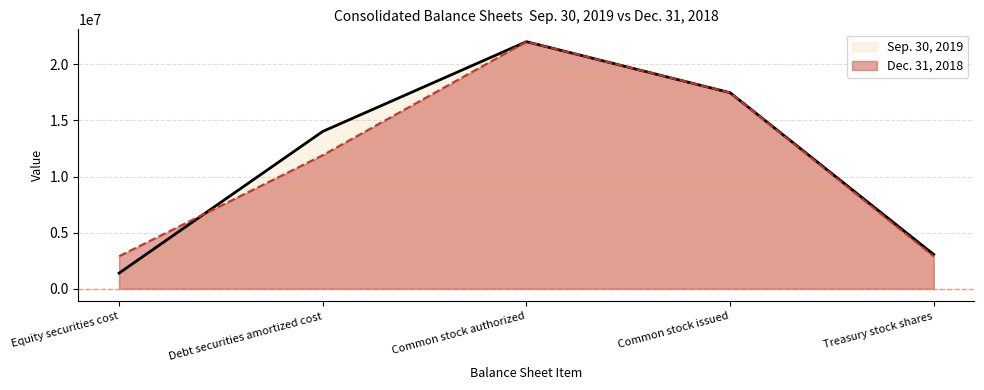

What is the approximate value of Sep. 30, 2019 at Treasury stock shares, to the nearest 50?

3054450